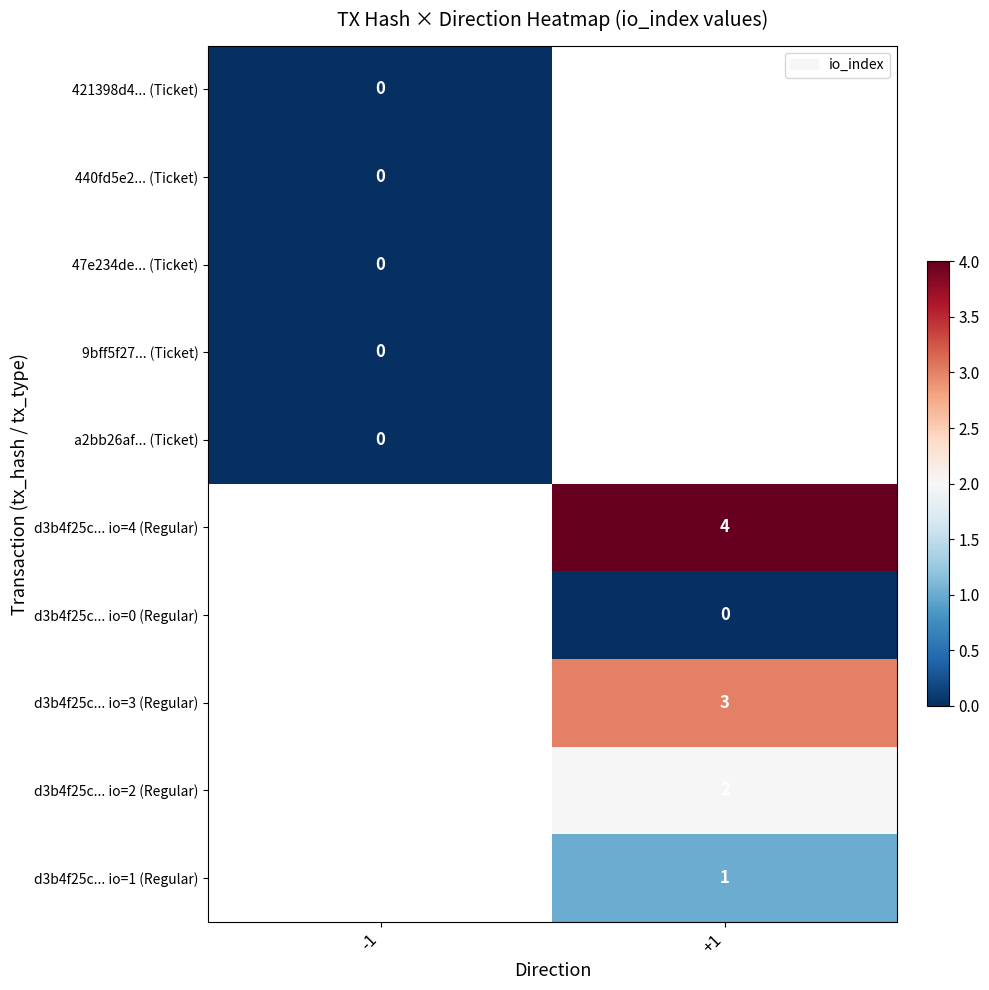

True or false: d3b4f25c... io=3 (Regular) has a value of 1 at +1.

False